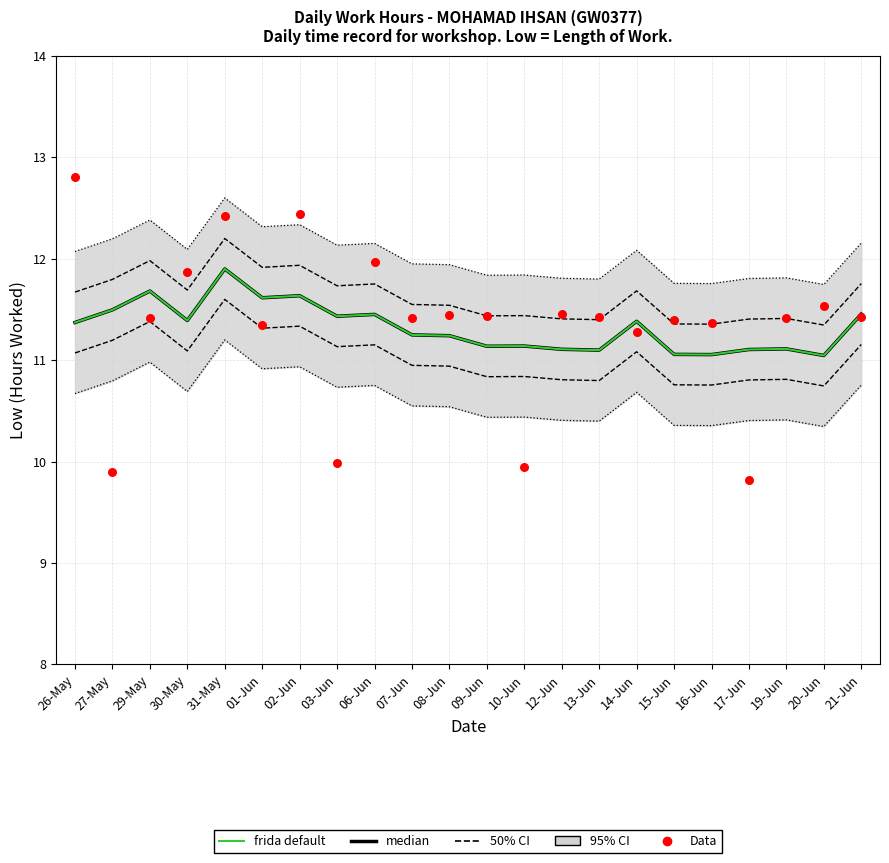

At which category is the sum across all series the highest?

31-May